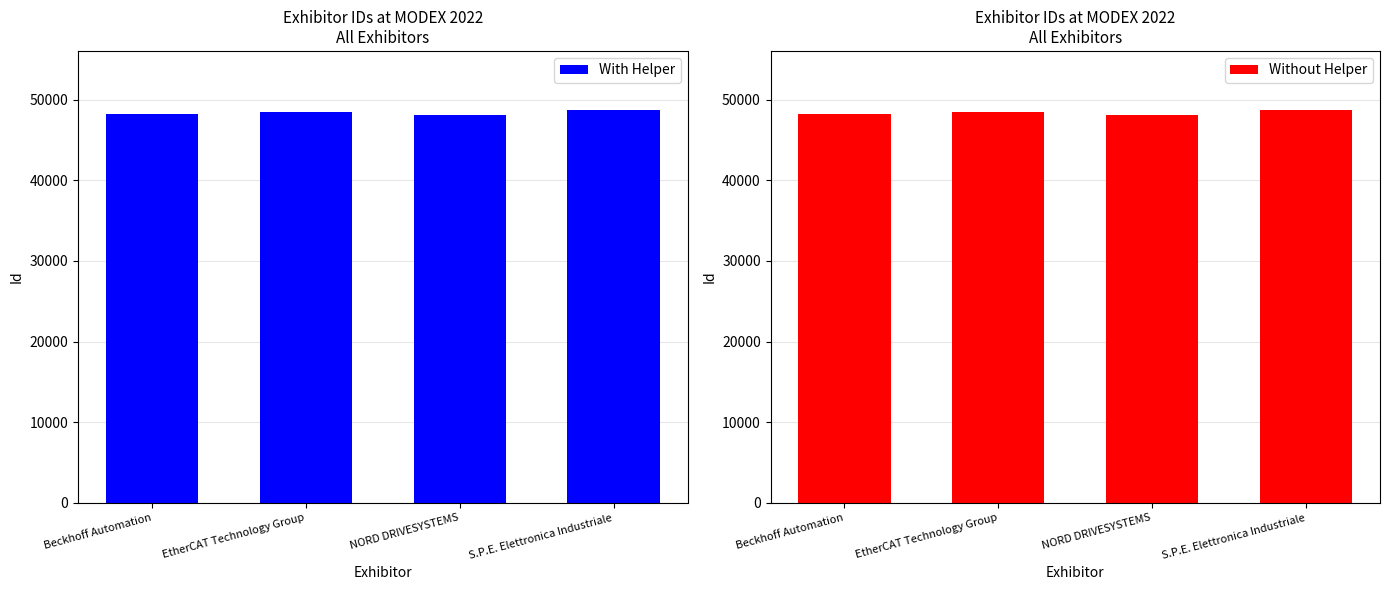

What are all the series names shown in the legend?

With Helper, Without Helper